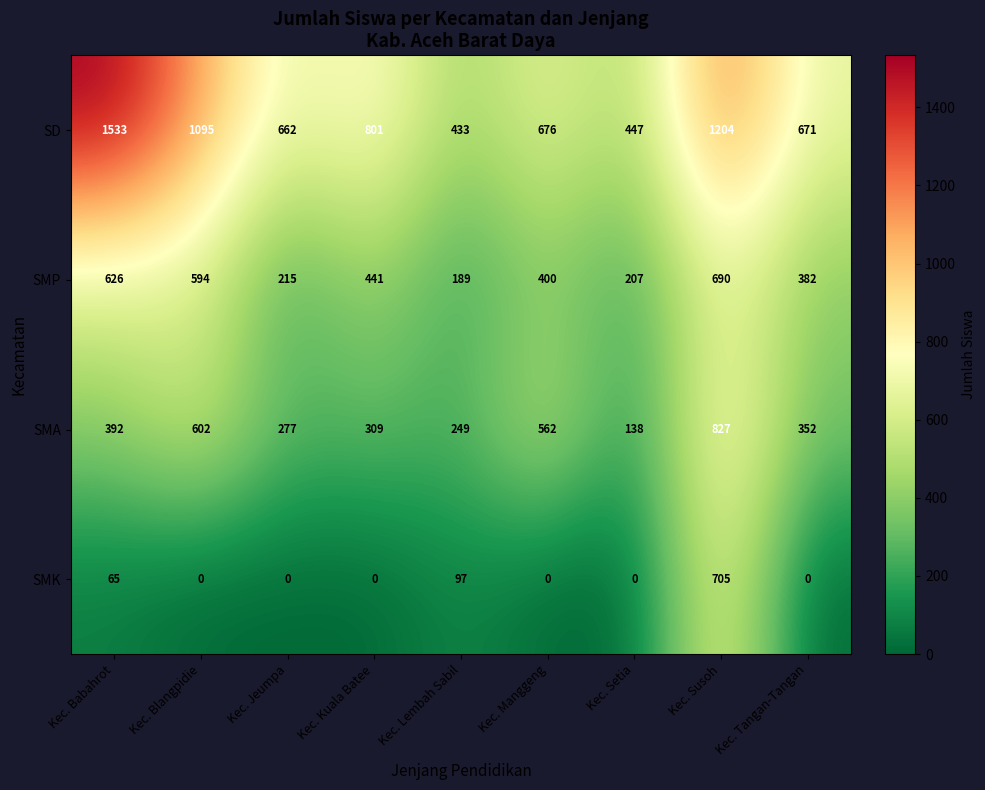

What is the maximum value shown in the chart?

1533